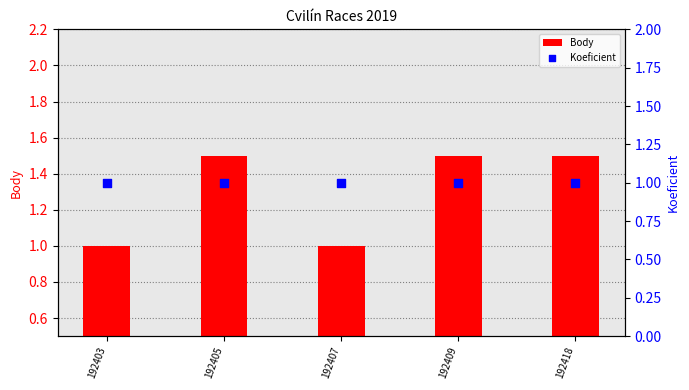

What are all the series names shown in the legend?

Body, Koeficient